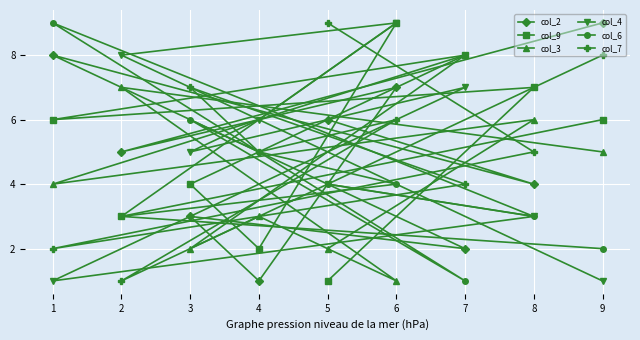

List the series in order of their peak value, highest first.

col_2, col_9, col_4, col_6, col_7, col_3